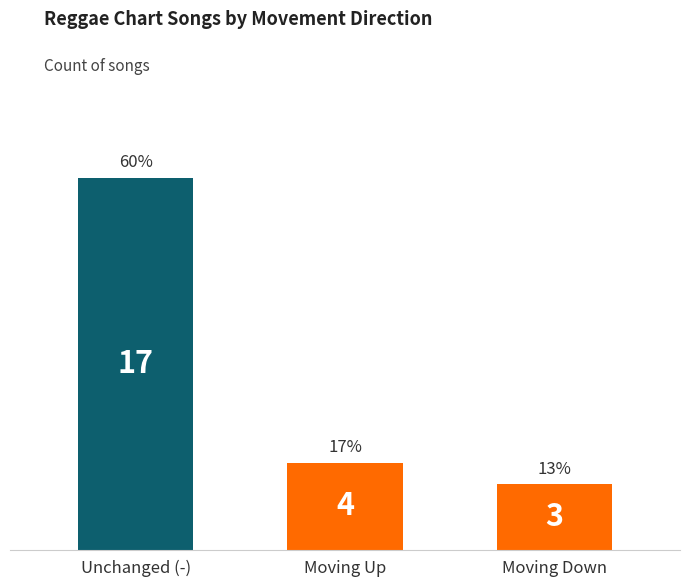

What is the sum of the values at Unchanged (-) and Moving Up?

21